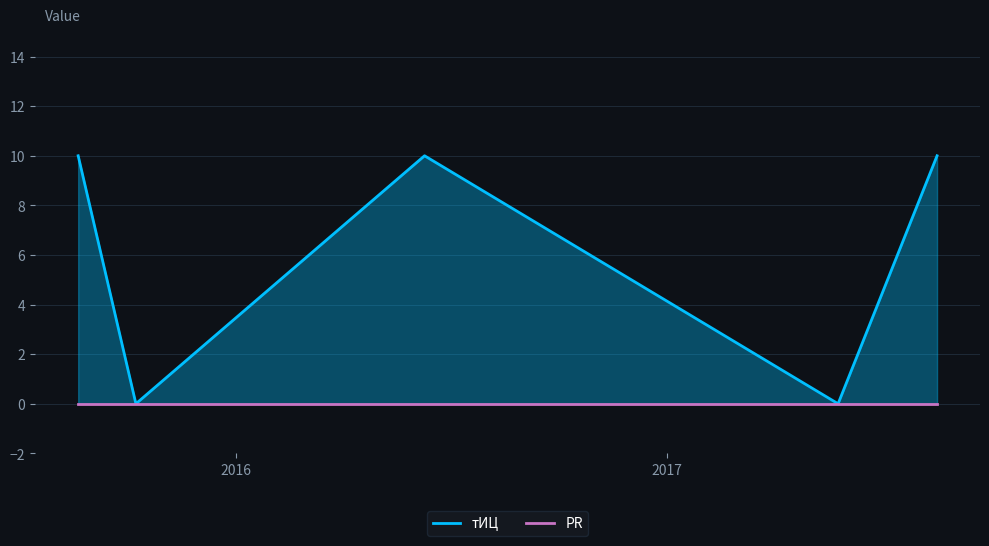

Rank the categories by value from lowest to highest.

2017-05-26, 2015-10-08, 2017-08-18, 2016-06-09, 2015-08-20